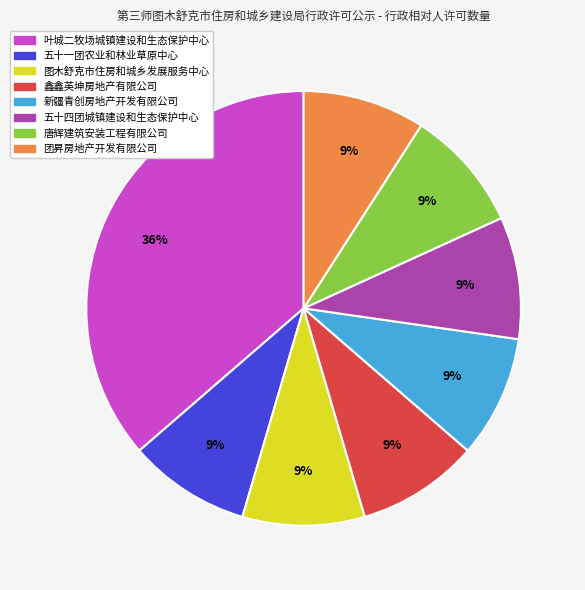

Is there any slice that represents more than half of the pie?

No